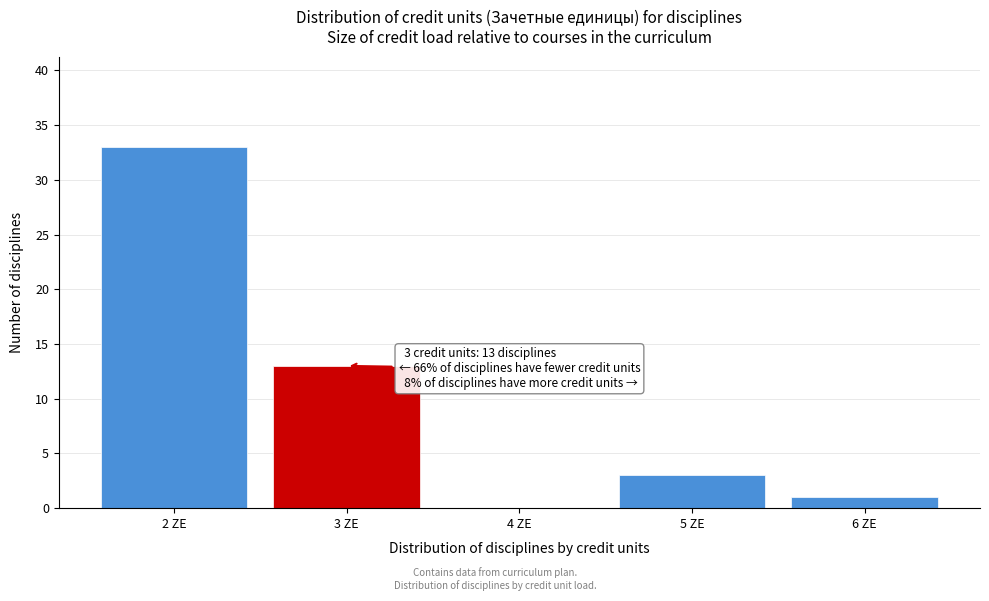

Over which range of the x-axis is the bar tallest?

1.5 to 2.5